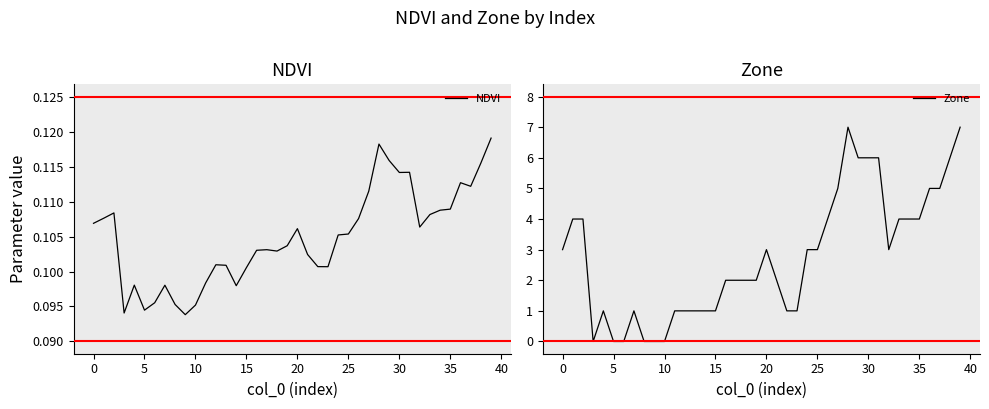

How many times do NDVI and Zone cross each other?

6